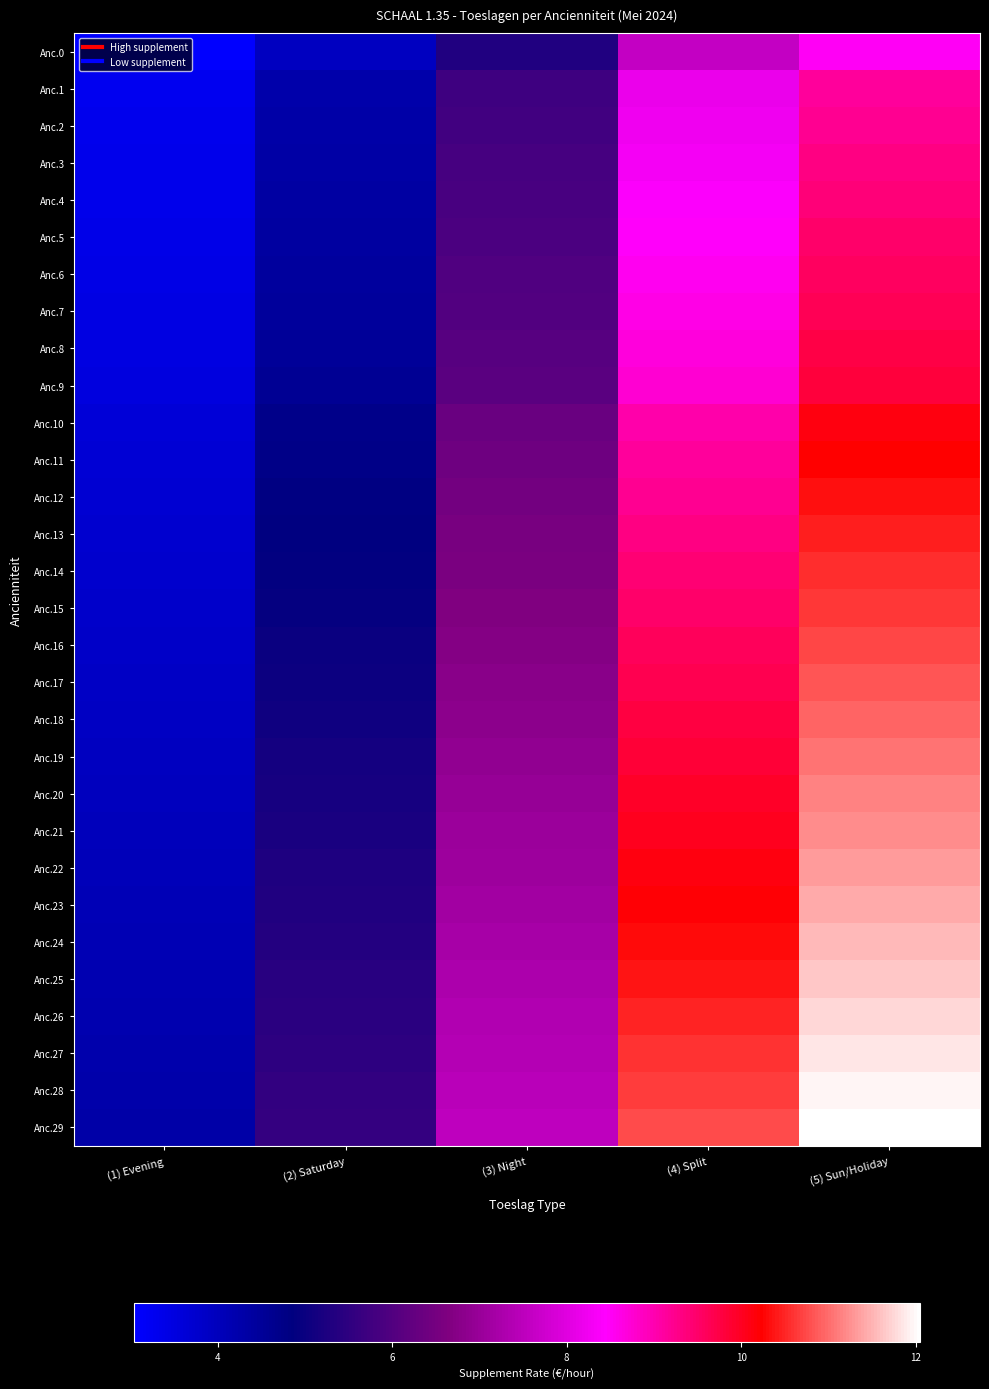

At which category is the sum across all series the highest?

(5) Sun/Holiday